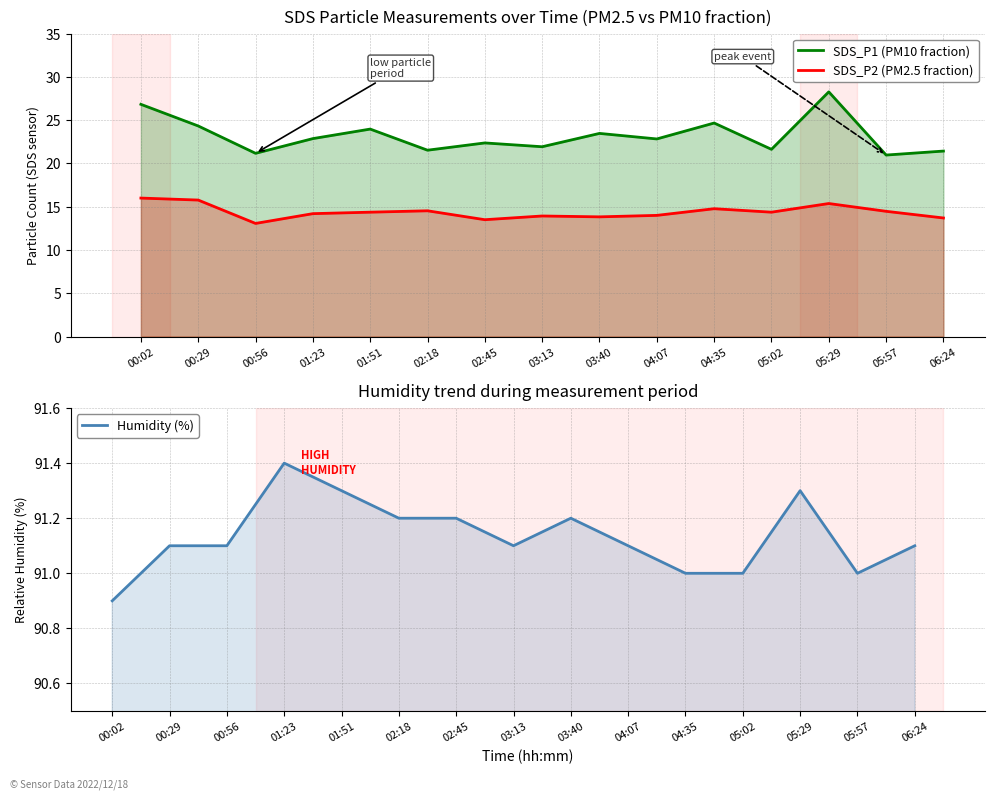

What is the total value across all series at 01:51?

129.6